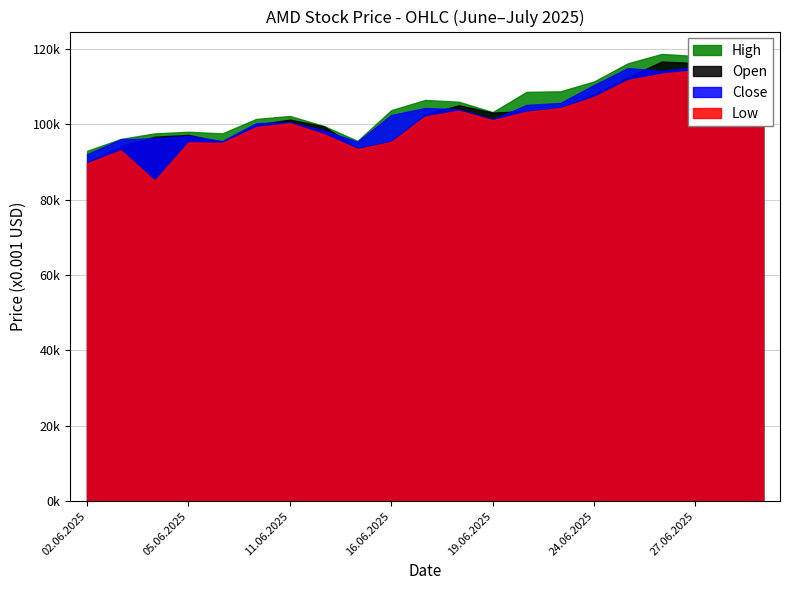

True or false: Close has a value of 105119 at 20.06.2025.

True